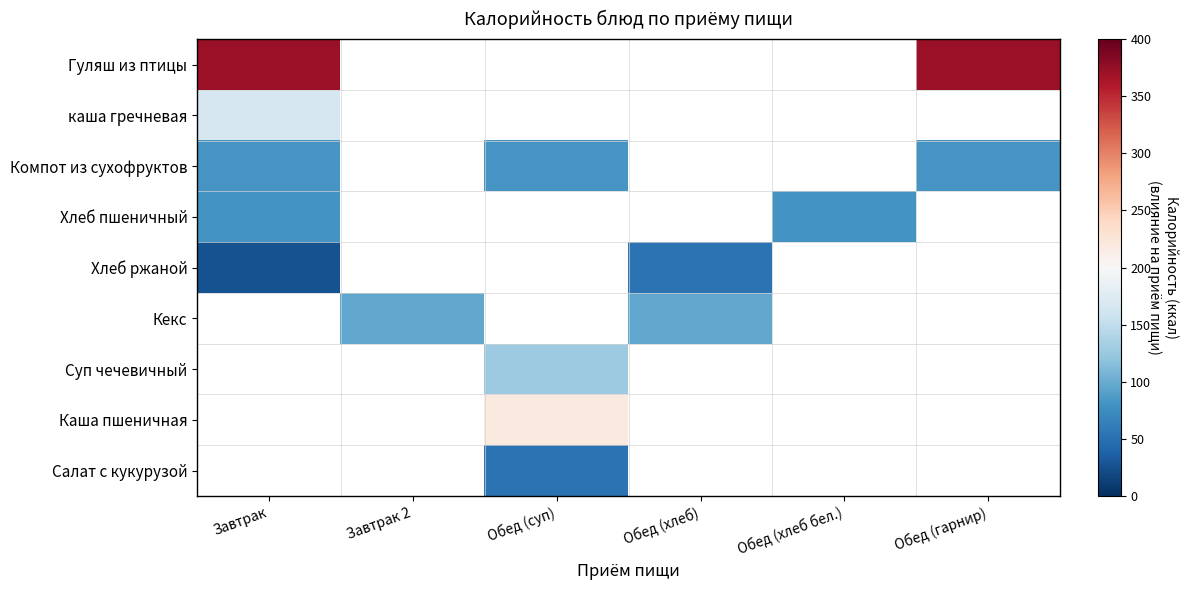

True or false: Суп чечевичный has a value of 206.9 at Обед (суп).

False